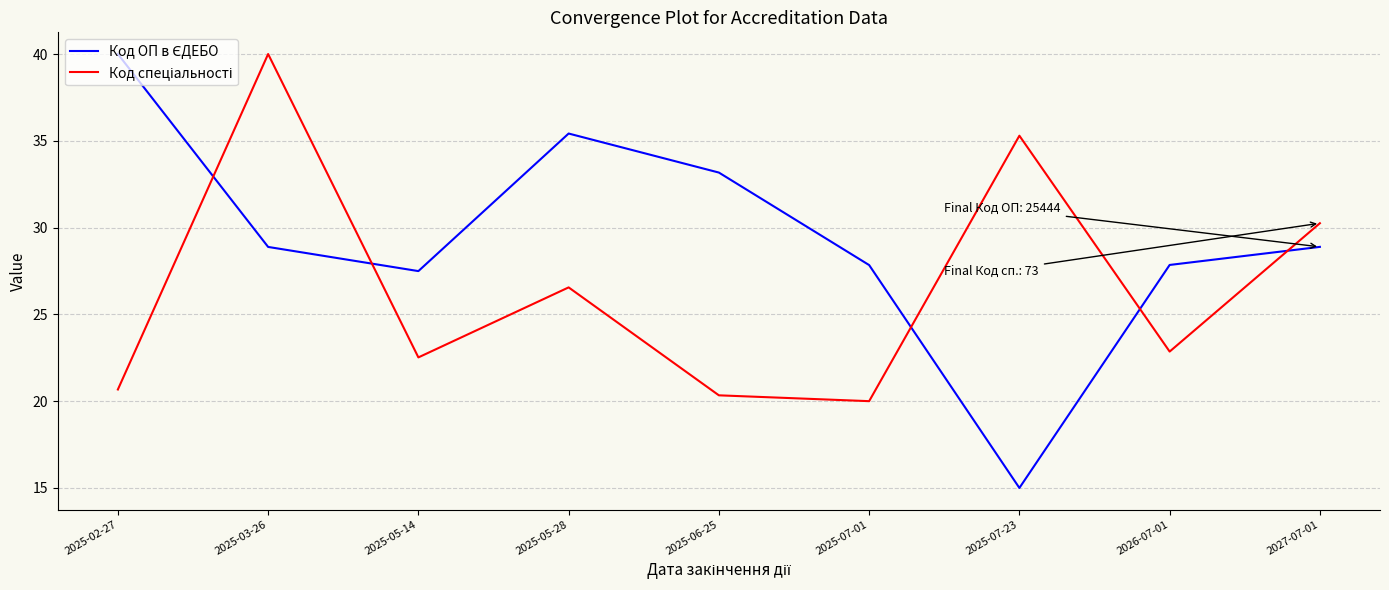

What is the difference between the highest and lowest values at 2025-07-23?

20.3